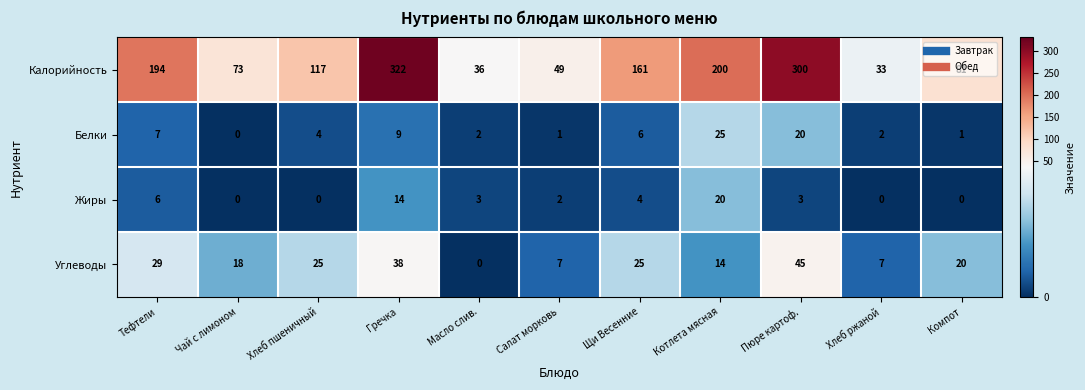

At Салат морковь, list the series in order from smallest to largest.

Белки, Жиры, Углеводы, Калорийность